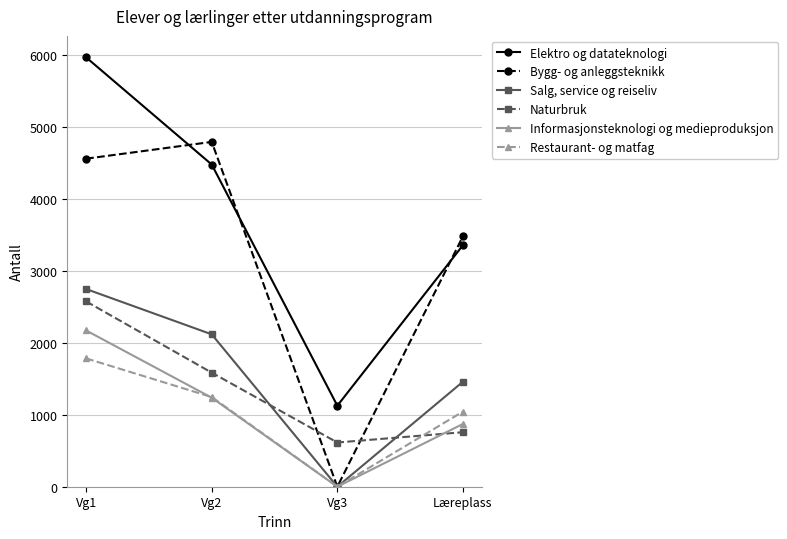

What is the average value of the Informasjonsteknologi og medieproduksjon series?

1070